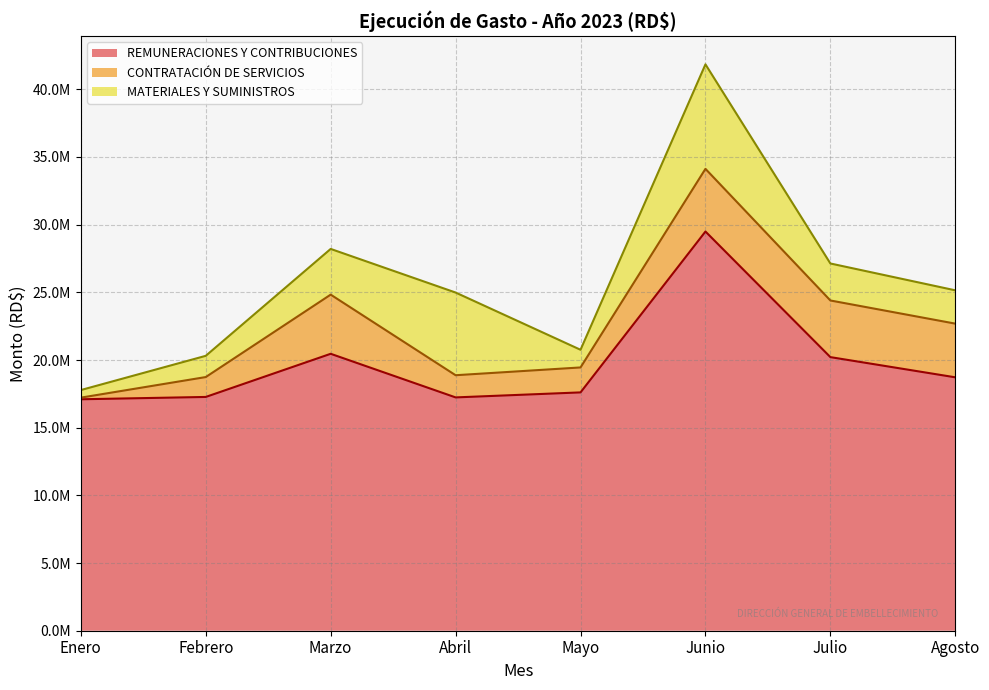

Which series has the widest spread of values?

REMUNERACIONES Y CONTRIBUCIONES